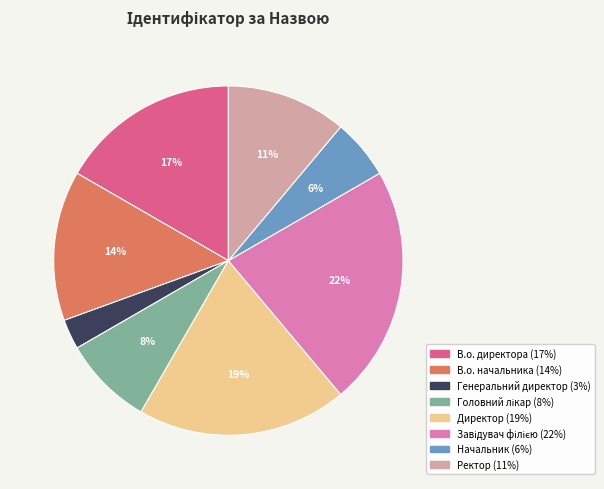

Which slice is the smallest?

Генеральний директор